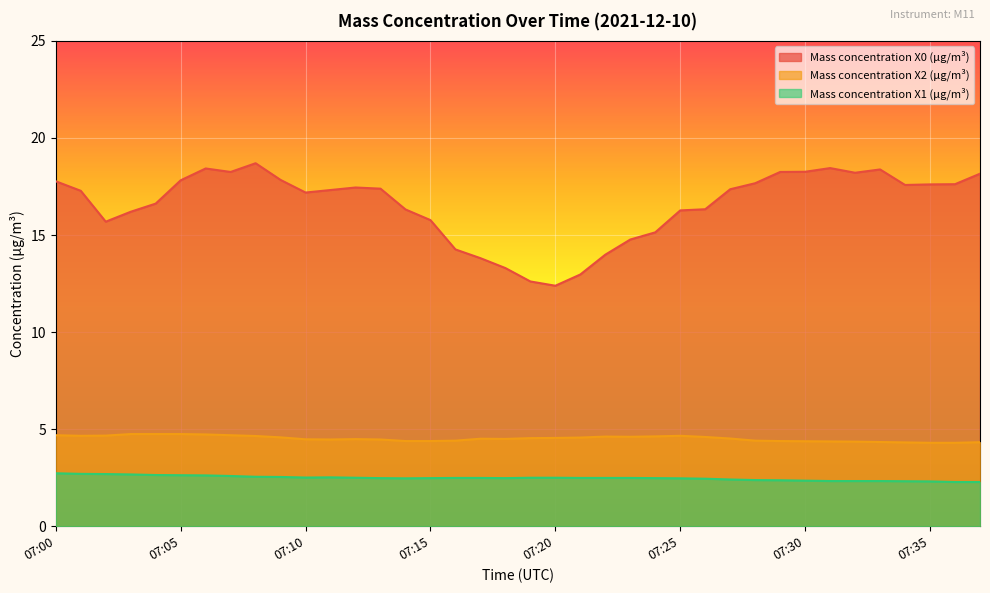

What are all the series names shown in the legend?

Mass concentration X0 (μg/m³), Mass concentration X2 (μg/m³), Mass concentration X1 (μg/m³)